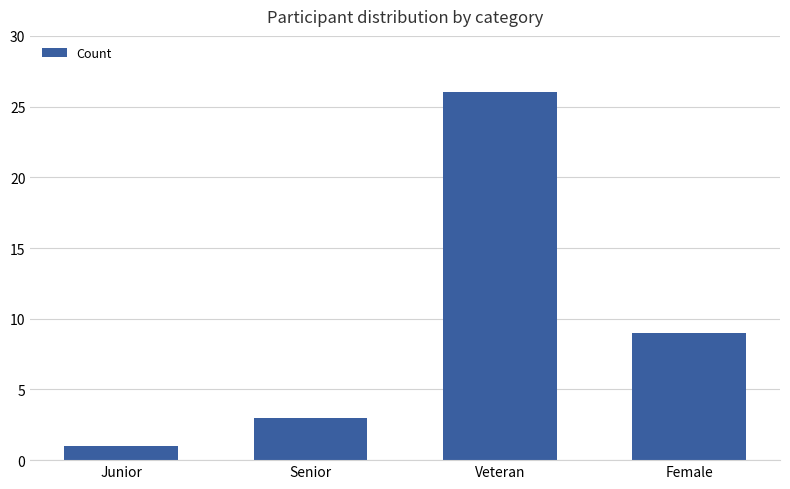

What is the sum of all values?

39